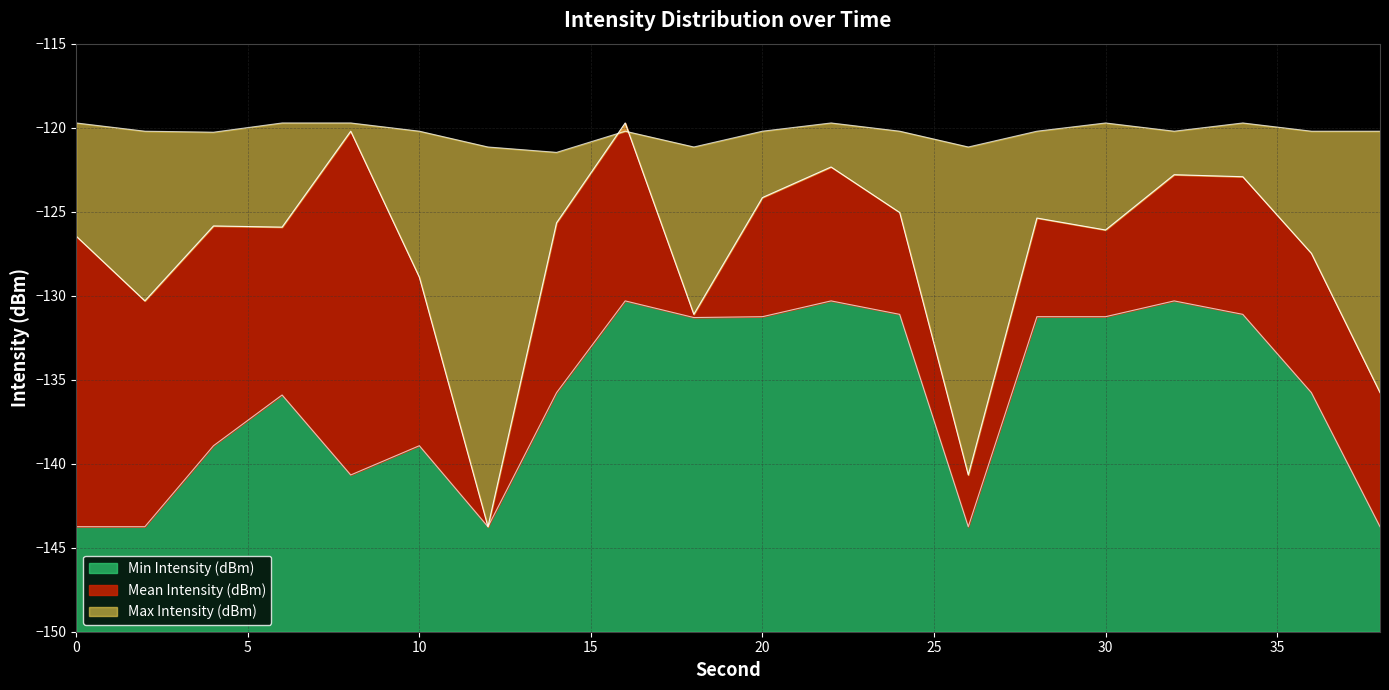

The value of Mean Intensity (dBm) at 36 is -127.5. True or false?

True